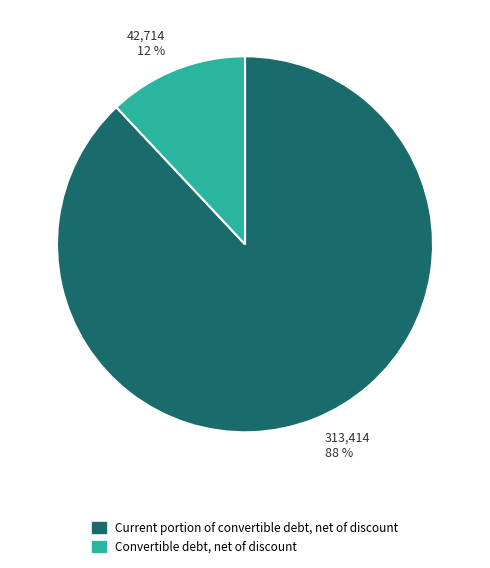

Combined, do 42,714 12 % and 313,414 88 % account for over 50%?

Yes